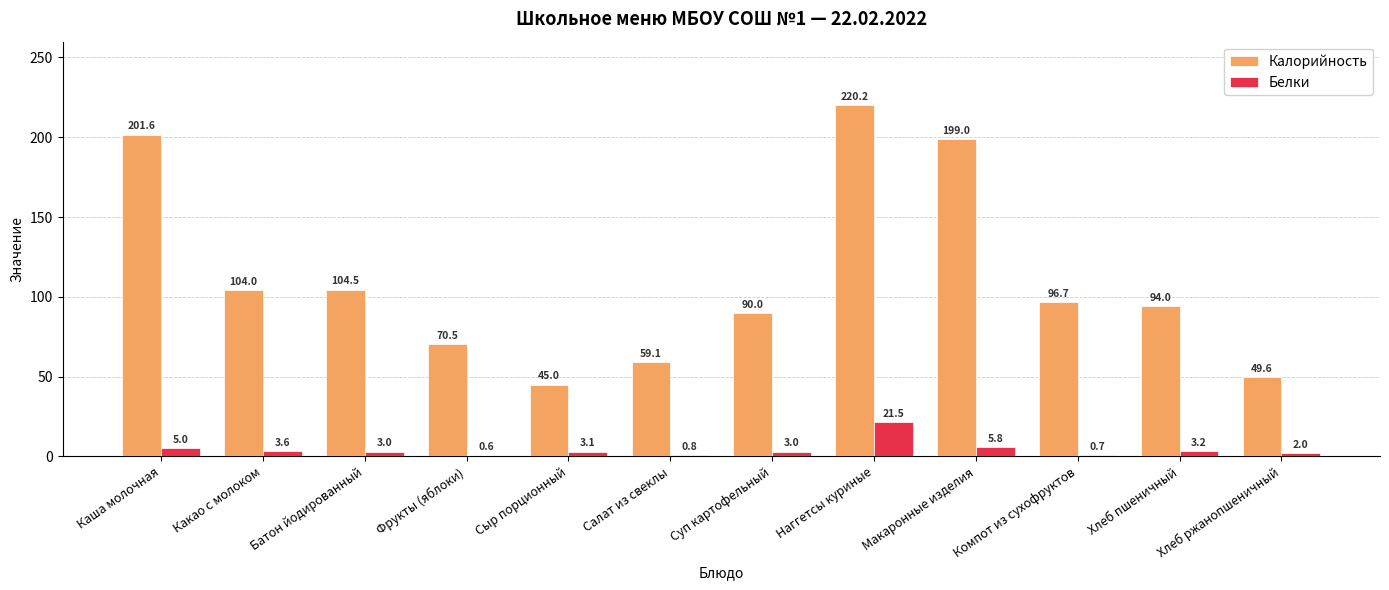

What is the greatest value displayed?

220.2